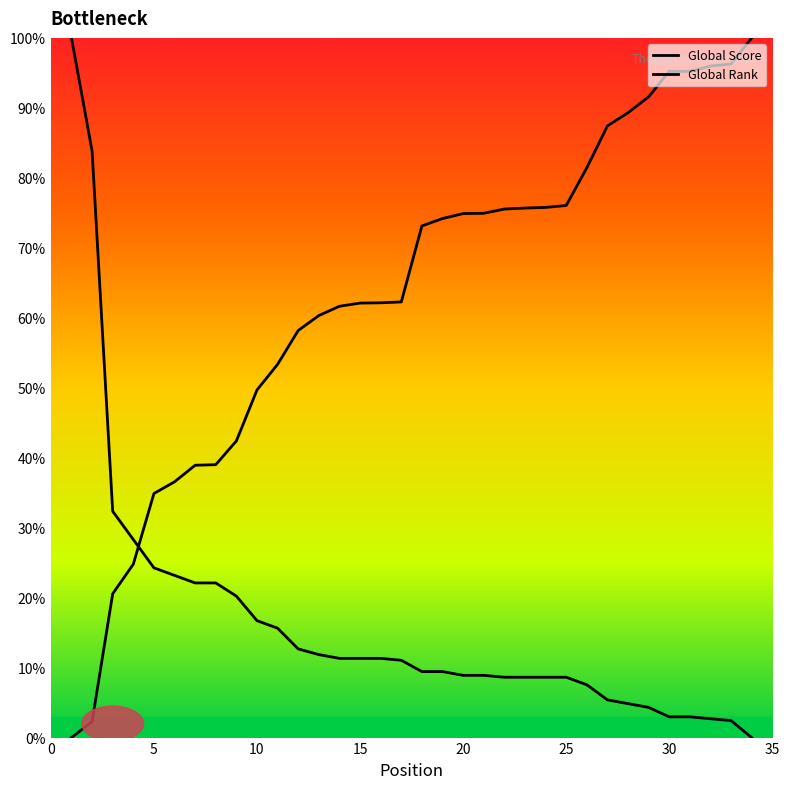

What are all the series names shown in the legend?

Global Score, Global Rank